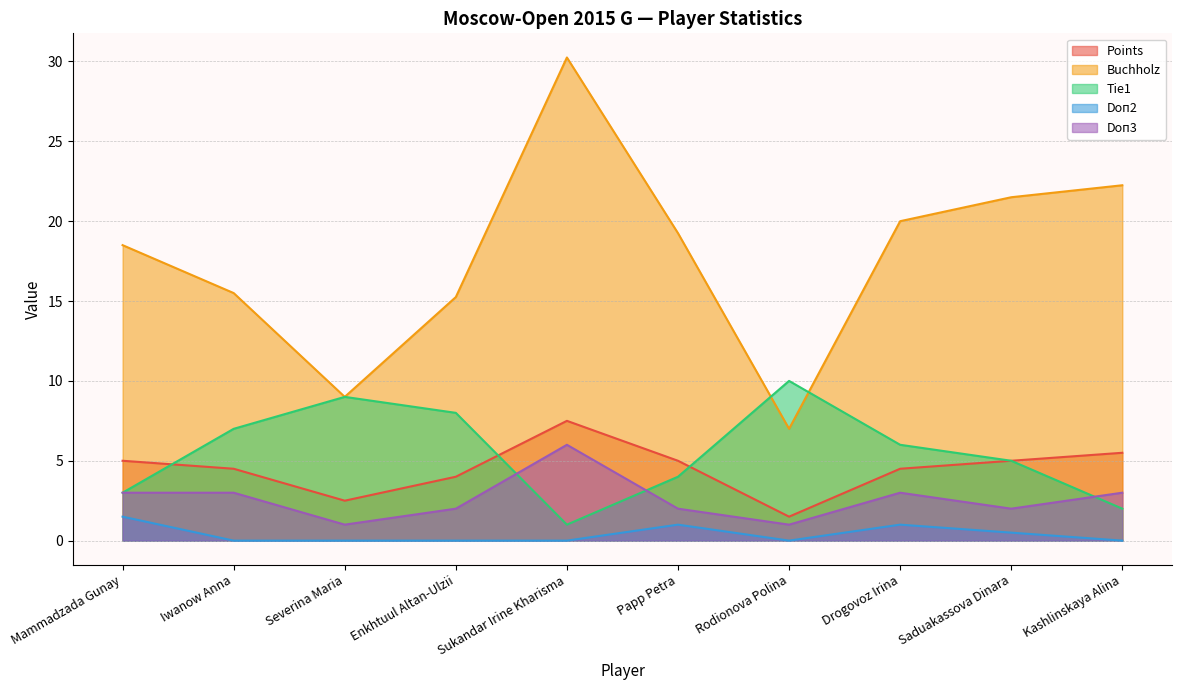

What is the value of the Points point at the 2nd from the left?

4.5